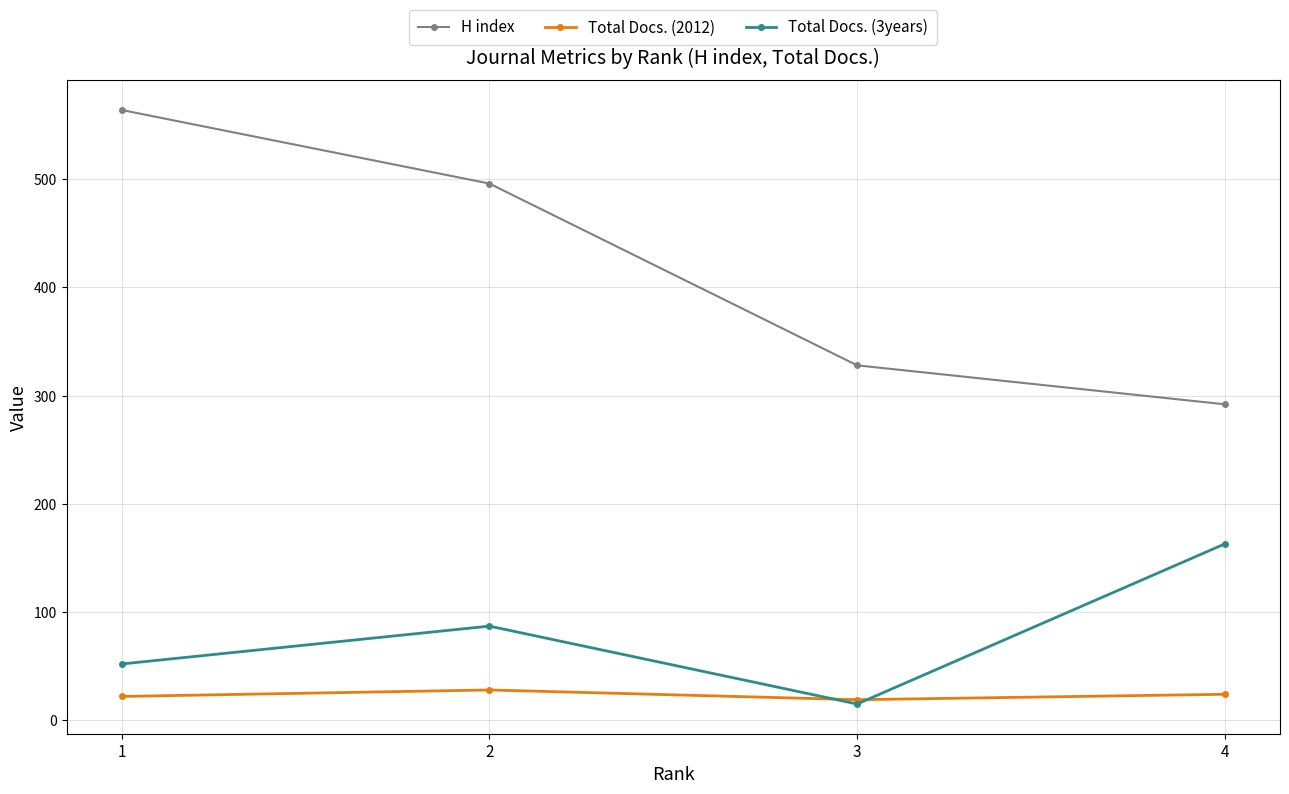

Is the value of Total Docs. (3years) at 4 greater than the value of H index at 4?

No